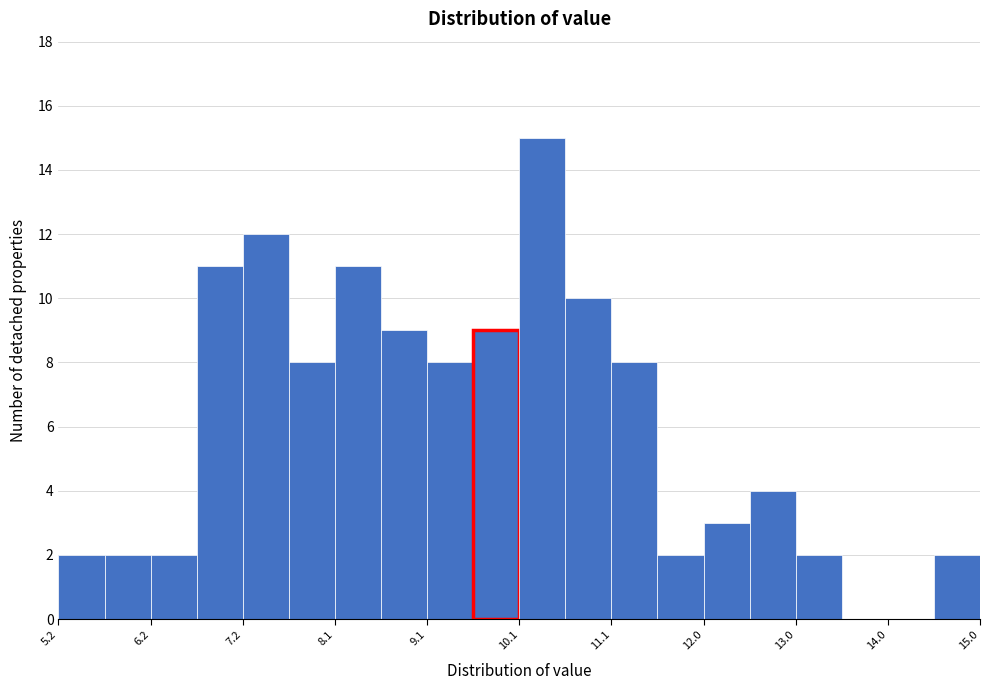

What is the height of the bar covering 14.5 to 15.0 on the x-axis? Neither the bar edges nor the heights are printed on the chart, so give them approximately, as read against the axes.

2